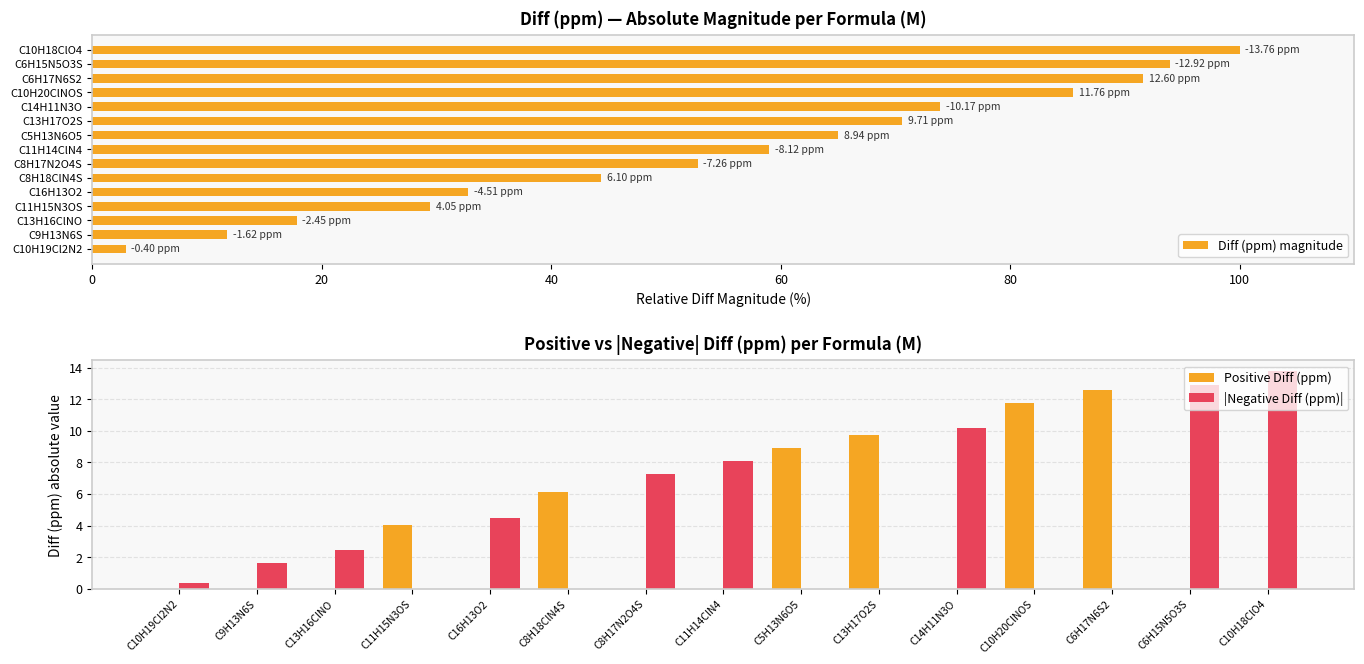

Count the number of categories in the chart.

15